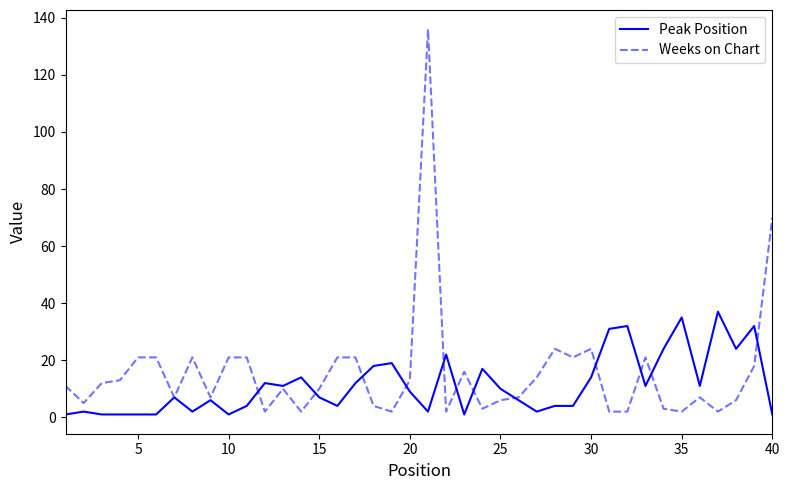

Which series has the widest spread of values?

Weeks on Chart